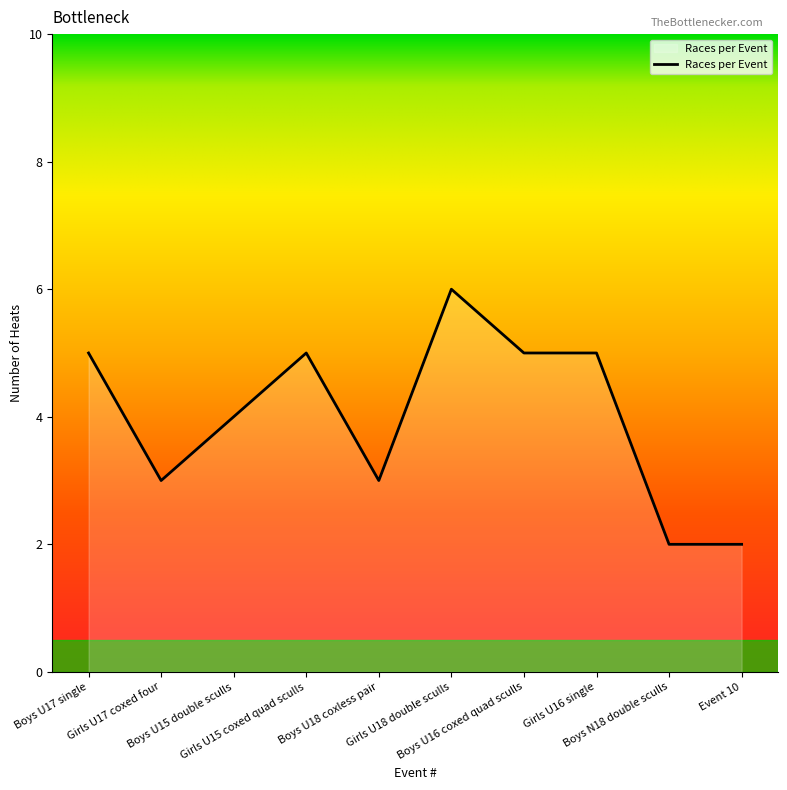

True or false: the data shows 5 at Boys U17 single.

True